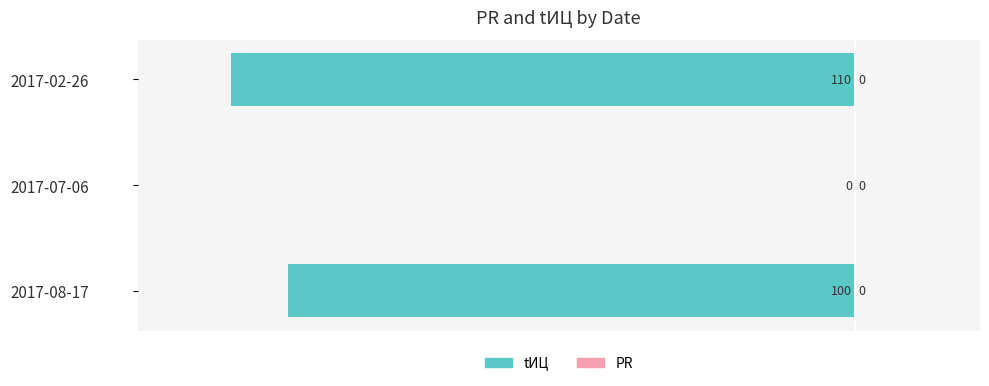

True or false: the data shows 0.0 at 2017-07-06.

True